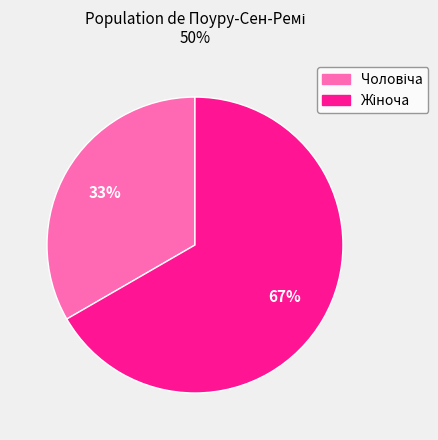

To the nearest percent, what is the average slice percentage?

50%